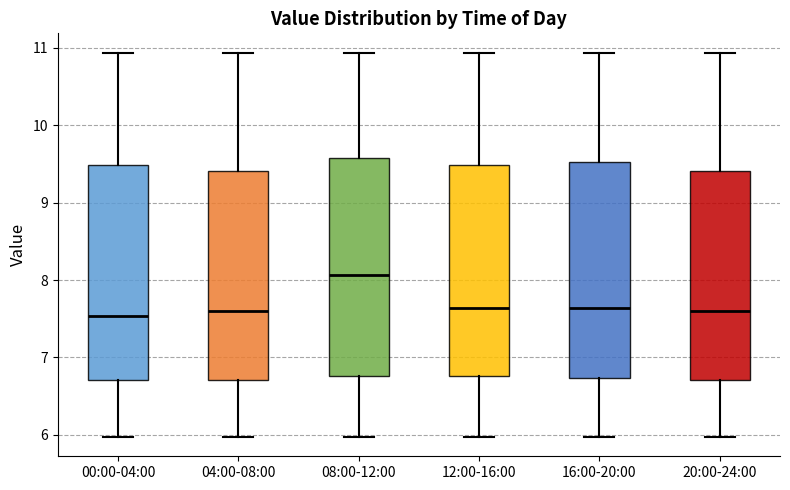

Which box's median line is the highest?

08:00-12:00